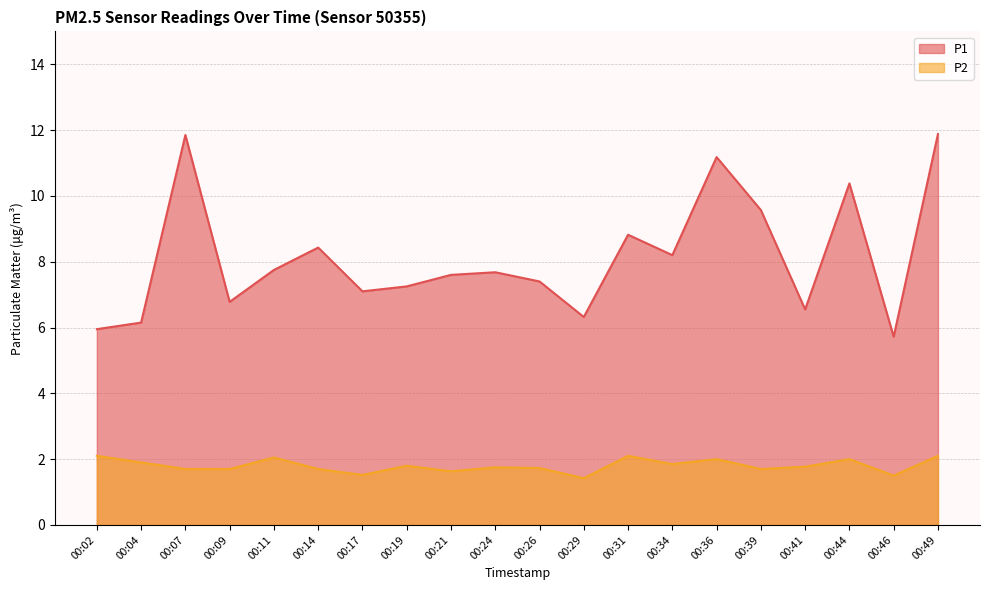

Rank the series at 00:19 from highest to lowest value.

P1, P2